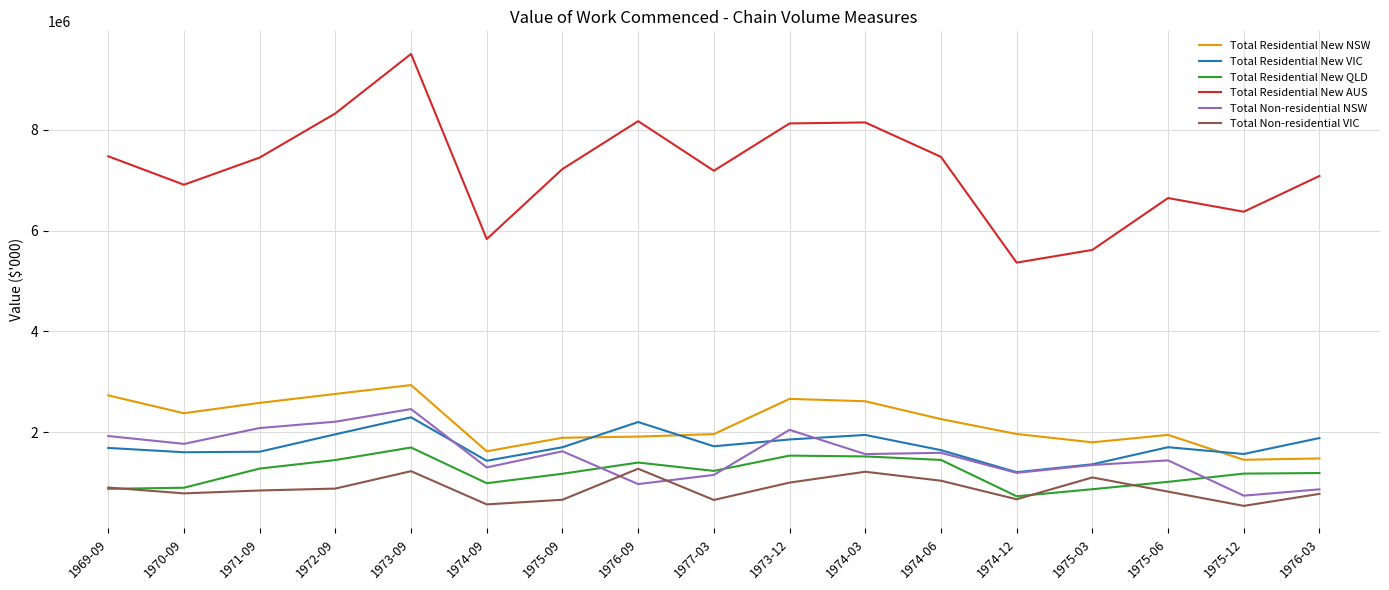

What is the difference between the Total Residential New QLD values at 1975-03 and 1971-09?

408920